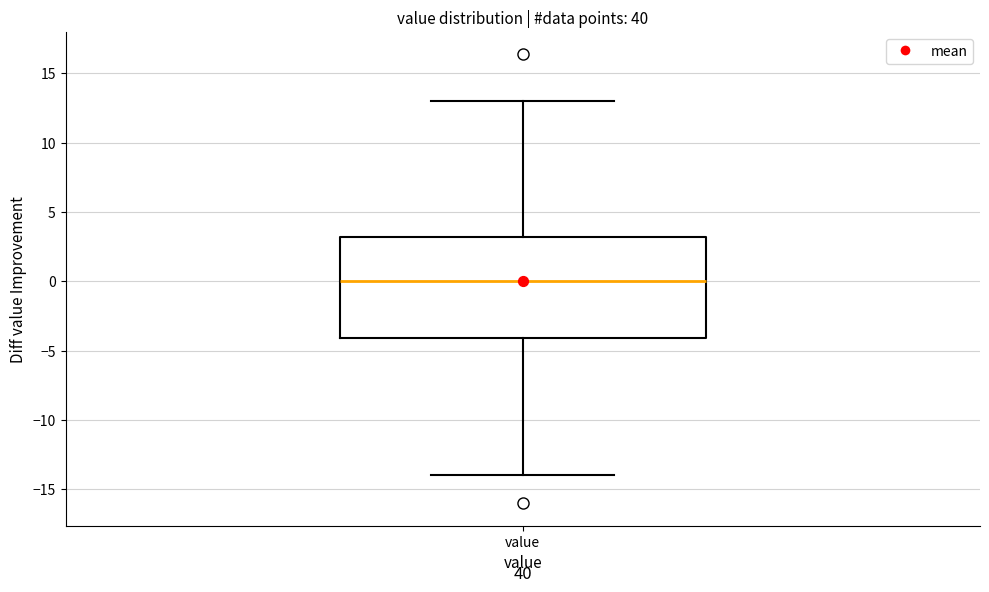

Where does the lower whisker of the box for value end on the y-axis? The values are not printed on the chart, so give them approximately, as read against the axis.

-14